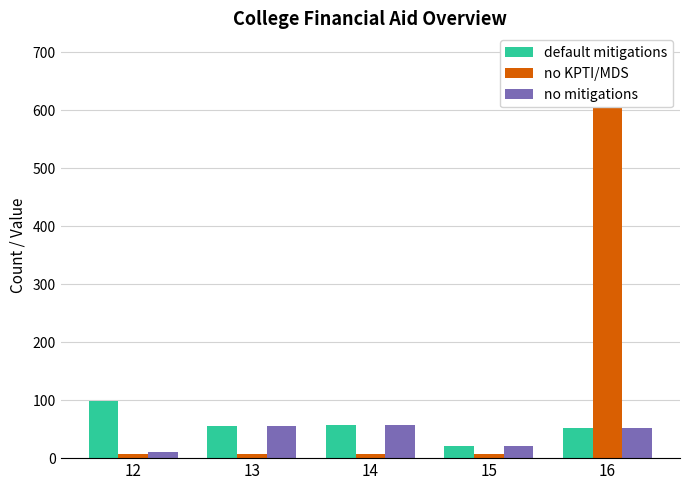

What is the difference between the maximum and second lowest values in the default mitigations series?

46